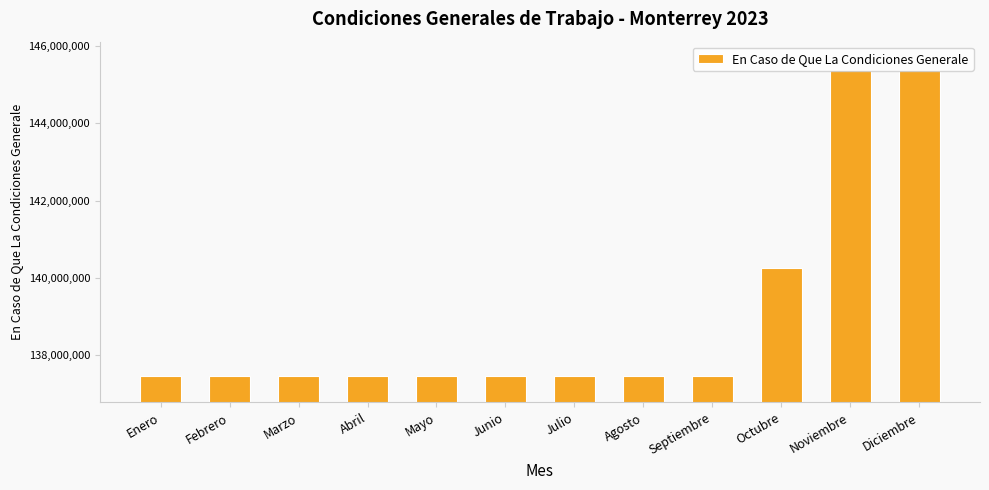

What position from the left is Diciembre?

12